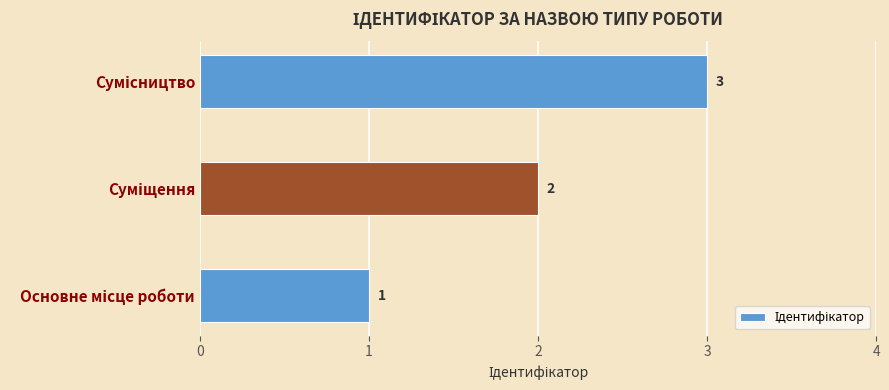

What is the greatest value displayed?

3